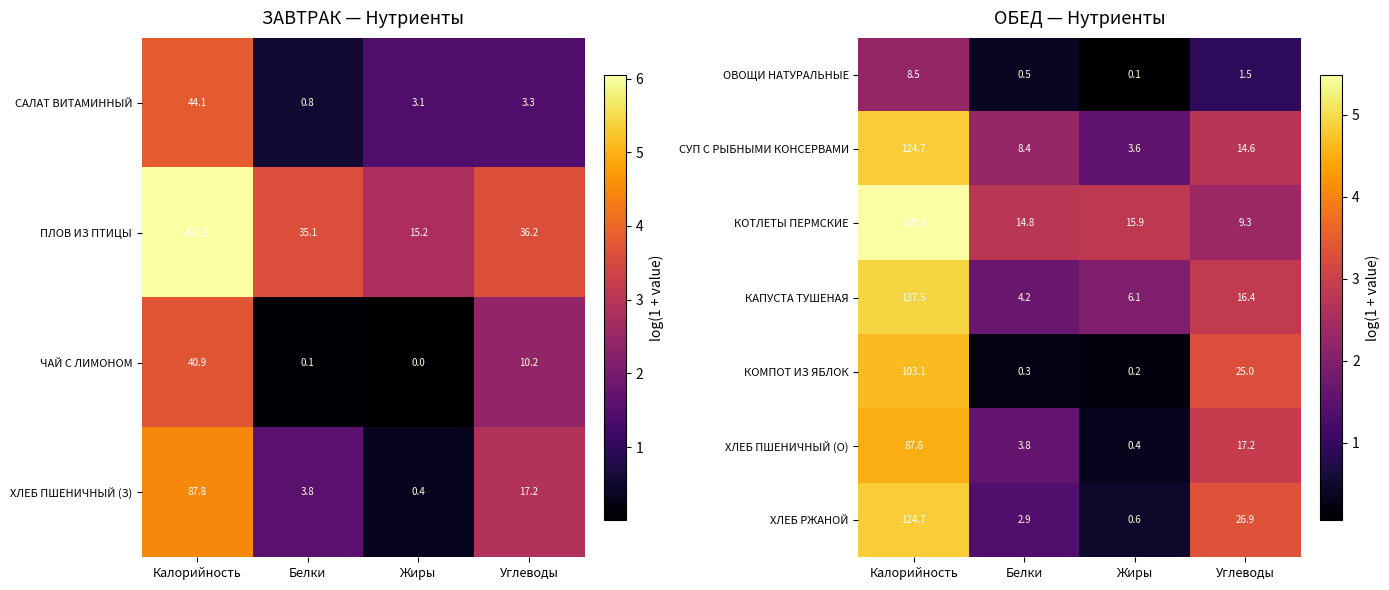

The КОМПОТ ИЗ ЯБЛОК series shows 4.5 at Углеводы. True or false?

False